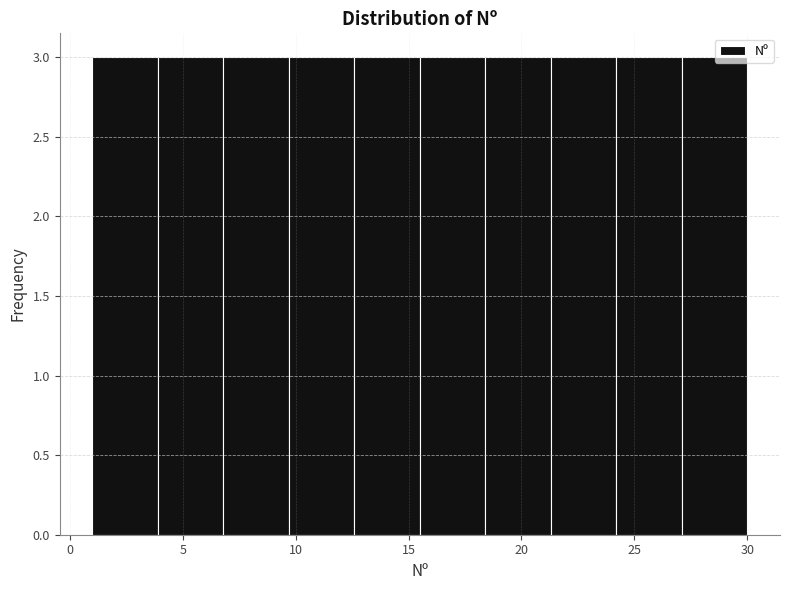

Reading left to right, list every bar in this chart as the range it spans on the x-axis followed by its height. Neither the bar edges nor the heights are printed on the chart, so give them approximately, as read against the axes.

1.0 to 3.9: 3
3.9 to 6.8: 3
6.8 to 9.7: 3
9.7 to 12.6: 3
12.6 to 15.5: 3
15.5 to 18.4: 3
18.4 to 21.3: 3
21.3 to 24.2: 3
24.2 to 27.1: 3
27.1 to 30.0: 3